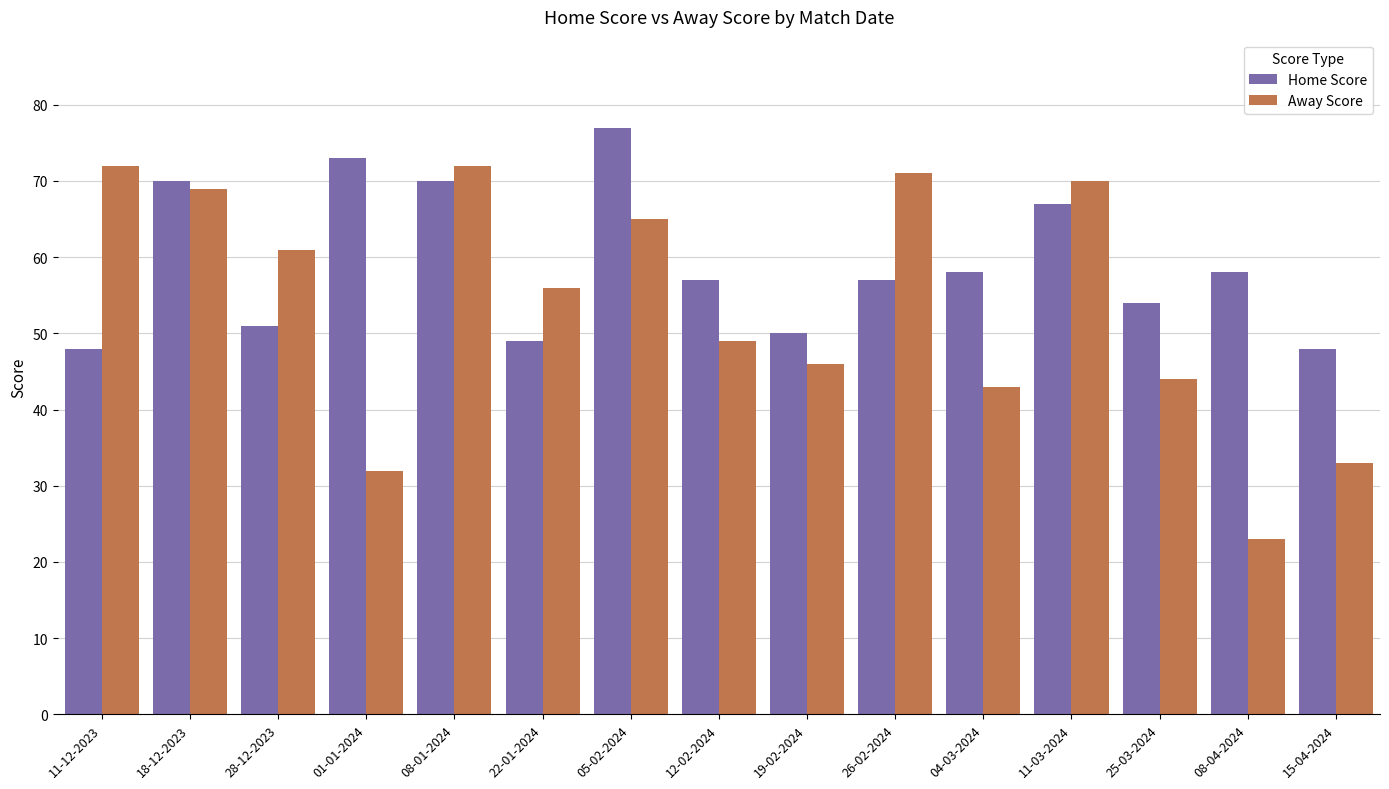

What is the average value of the Away Score series?

54